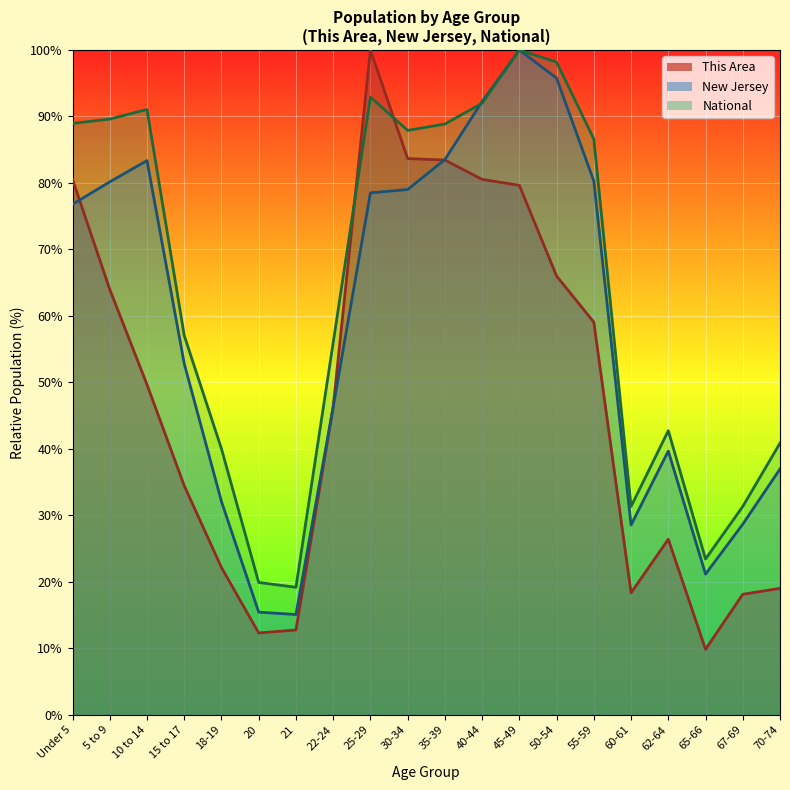

Between 25-29 and 65-66, which is larger?

25-29